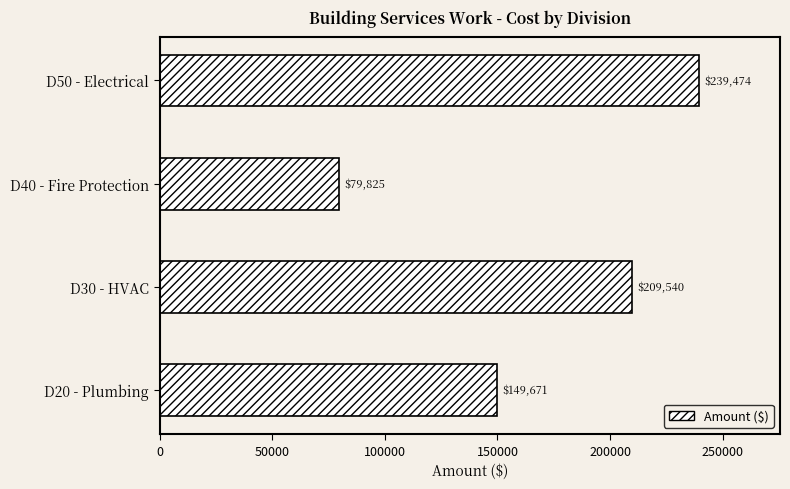

What is the smallest value displayed?

79824.7